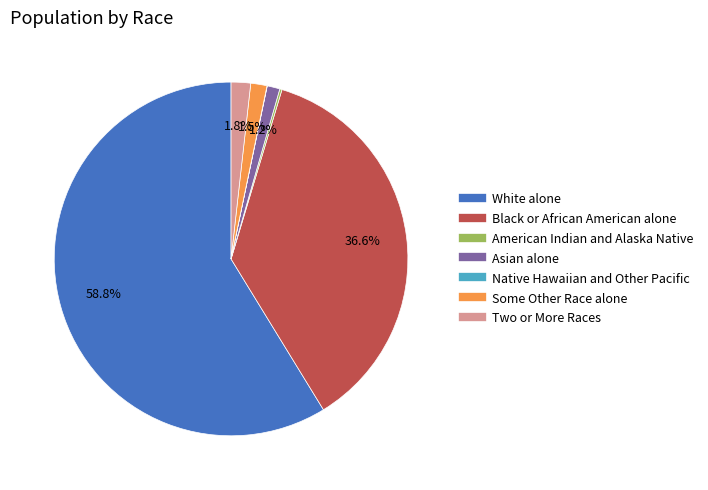

True or false: Asian alone accounts for 1% of the total.

True